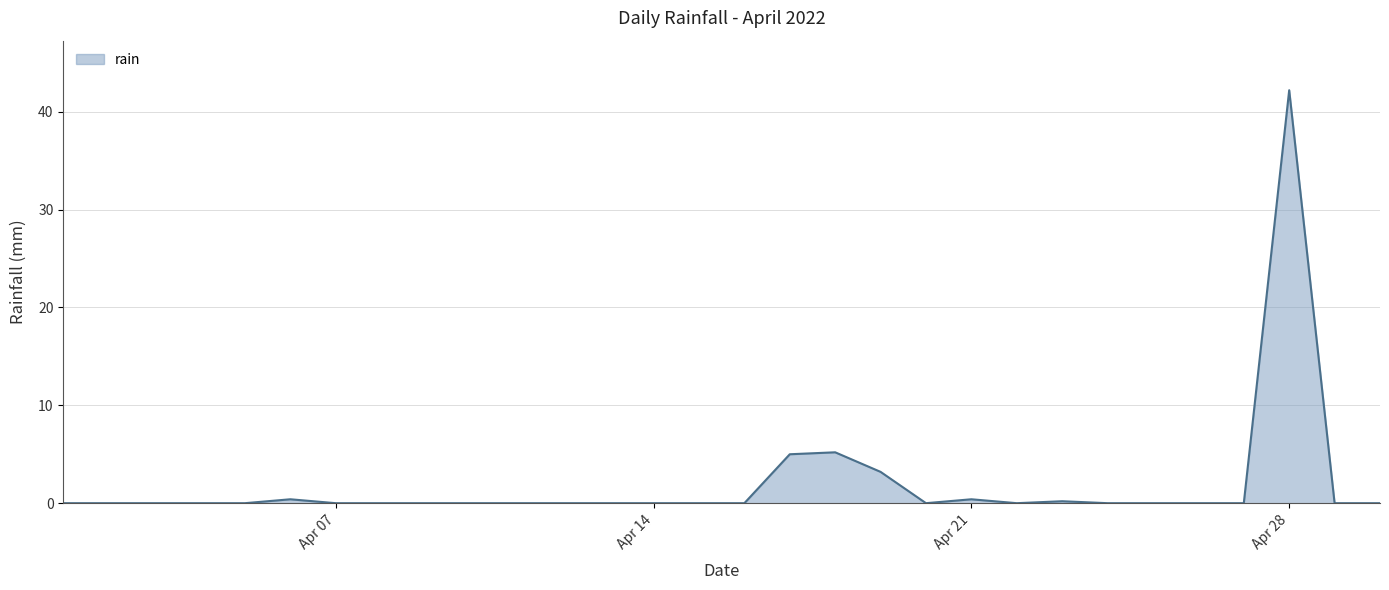

True or false: the data has more than 0 interior local peaks.

True